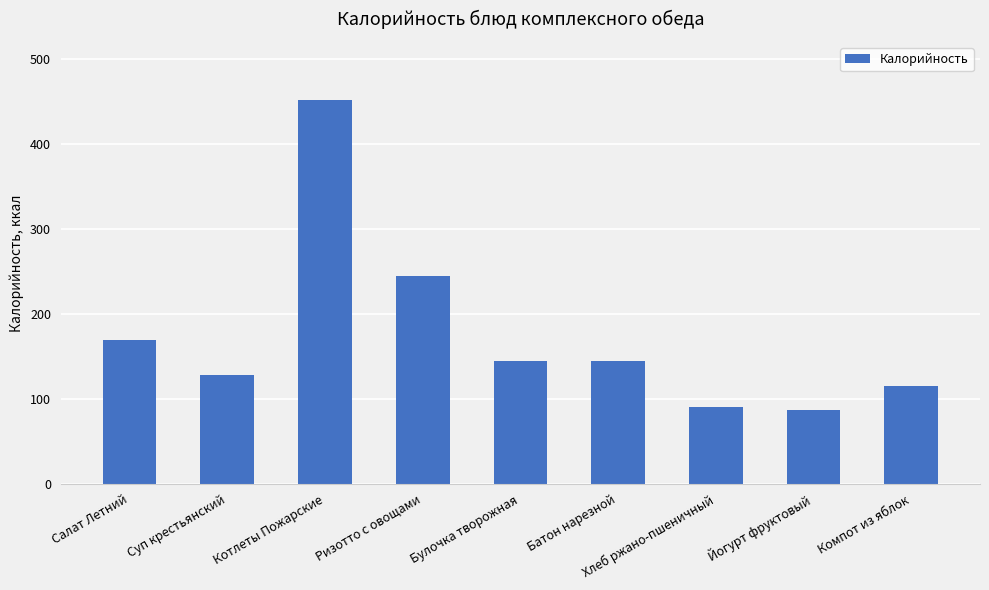

What is the average value?

175